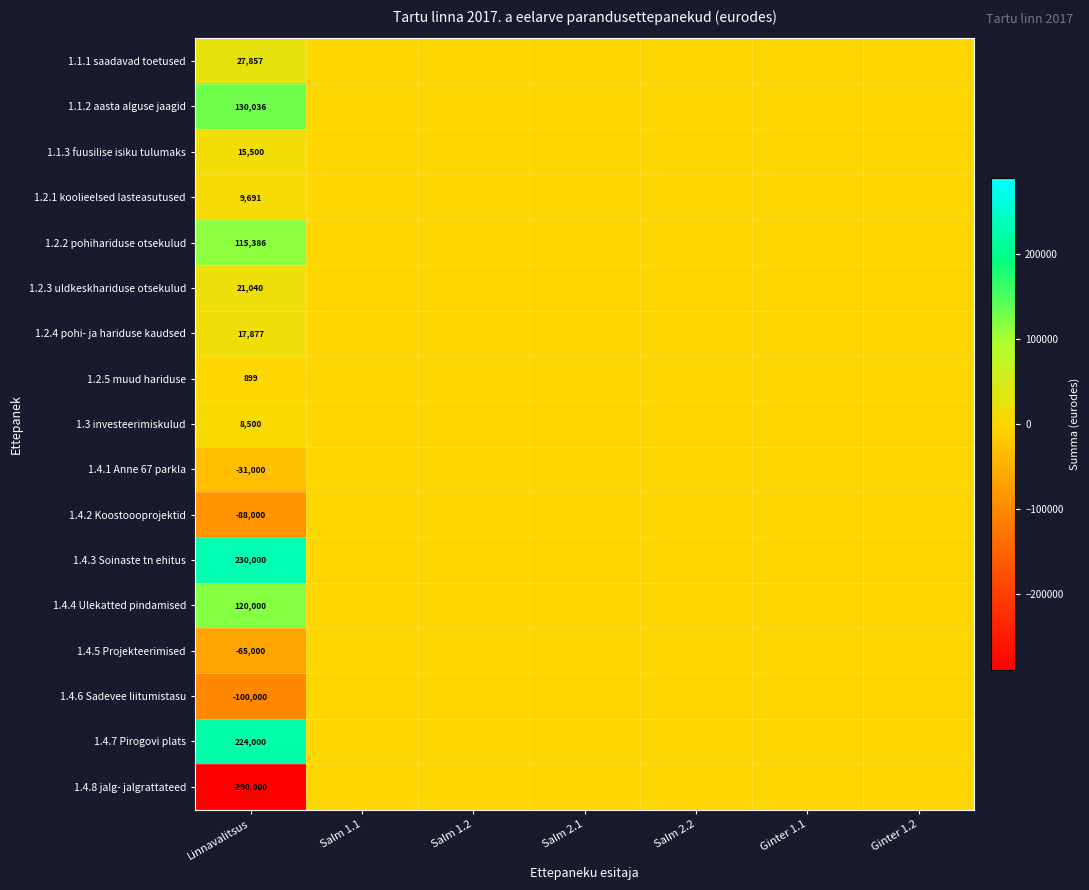

True or false: 1.2.1 koolieelsed lasteasutused has a value of 9691 at Linnavalitsus.

True